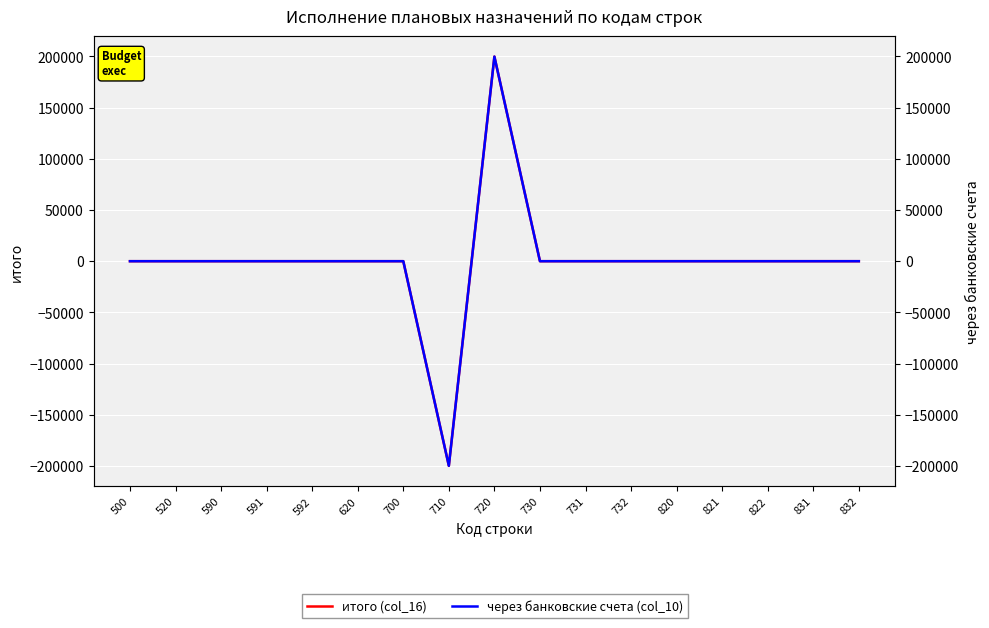

Reading right to left, what are all the values shown in this chart?

итого (col_16): 0.0	0.0	0.0	0.0	0.0	0.0	0.0	0.0	199714.8	-199714.8	0.0	0.0	0.0	0.0	0.0	0.0	0.0
через банковские счета (col_10): 0.0	0.0	0.0	0.0	0.0	0.0	0.0	0.0	199714.8	-199714.8	0.0	0.0	0.0	0.0	0.0	0.0	0.0